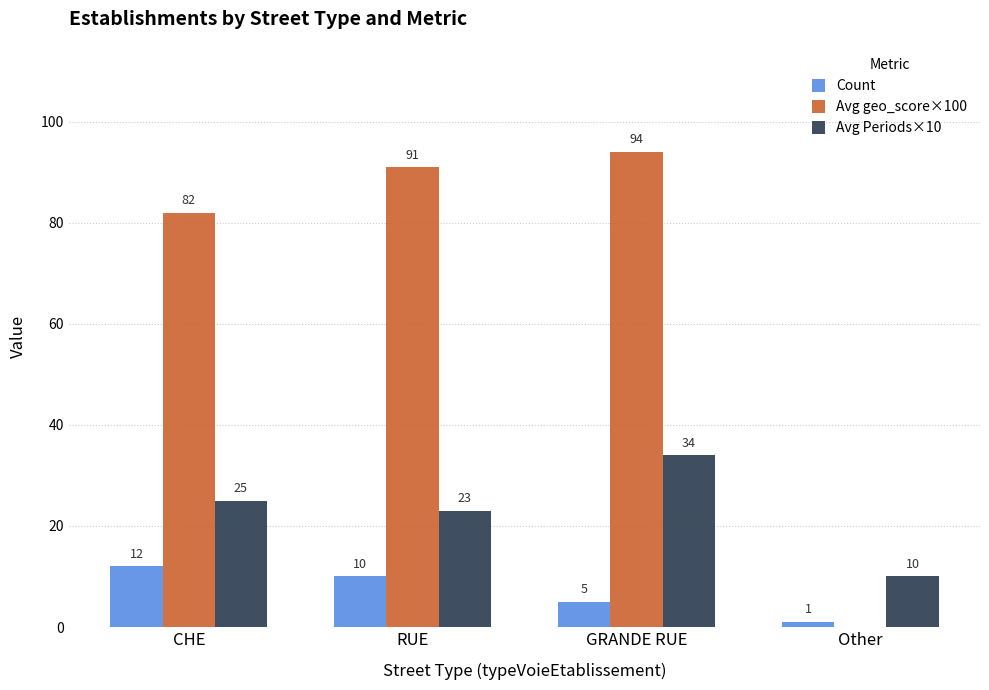

What is the maximum value for Avg geo_score×100?

94